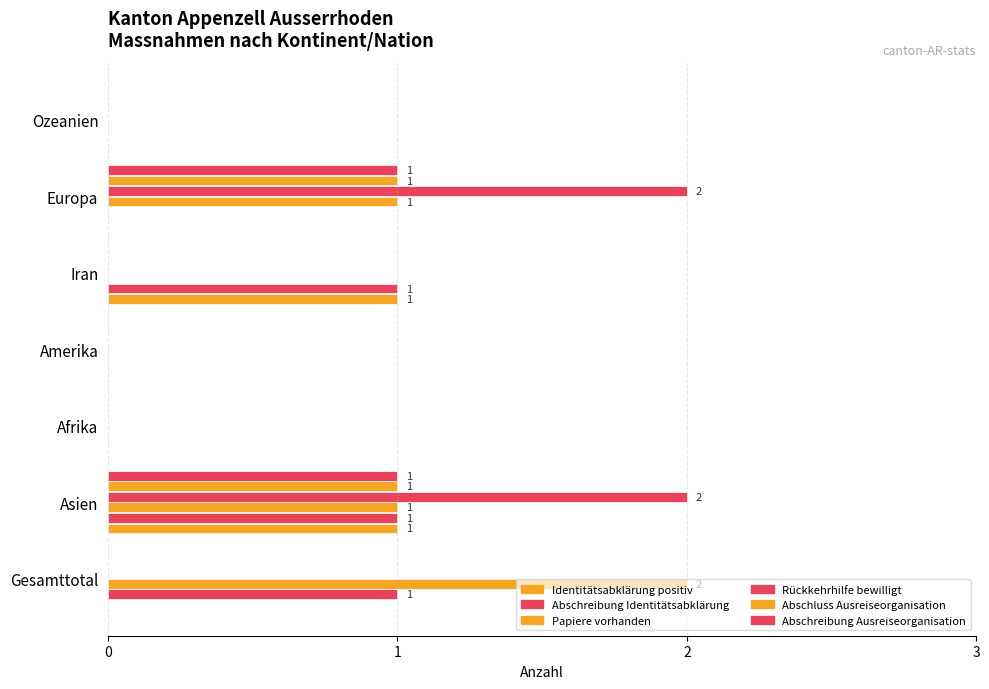

Count the Abschluss Ausreiseorganisation values in the range 0 to 1.

7